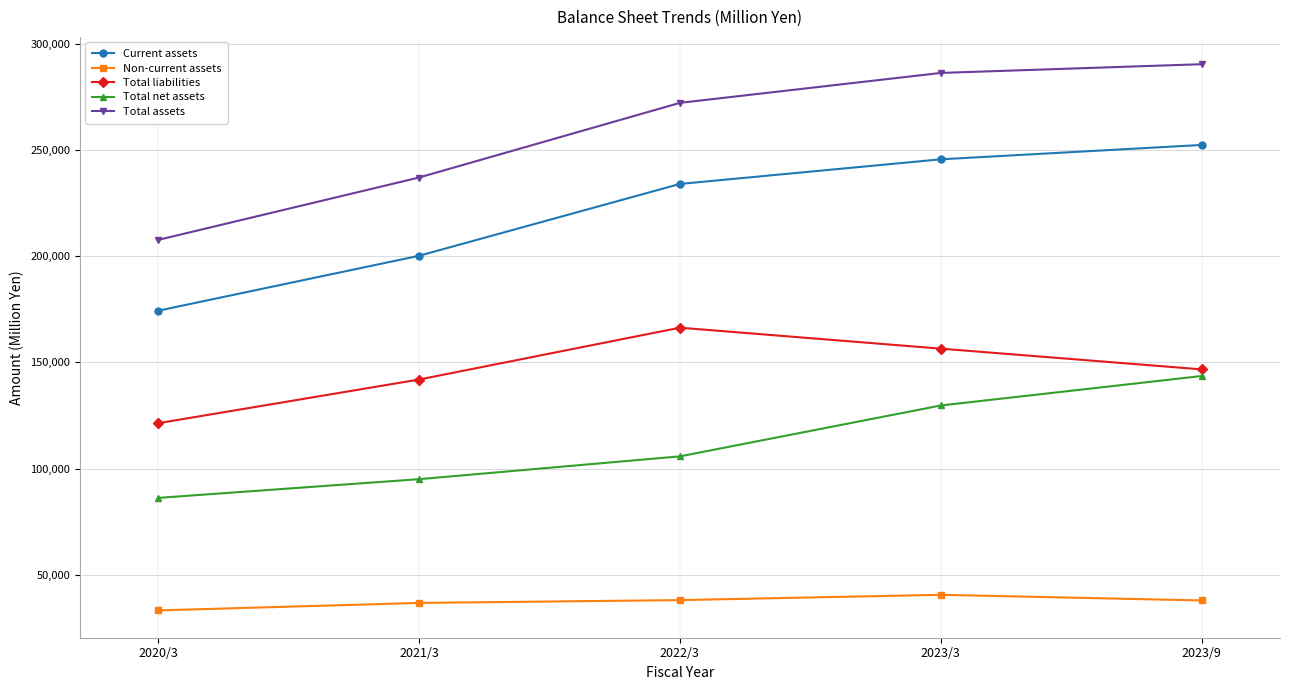

True or false: Total assets and Total liabilities cross at least once.

False